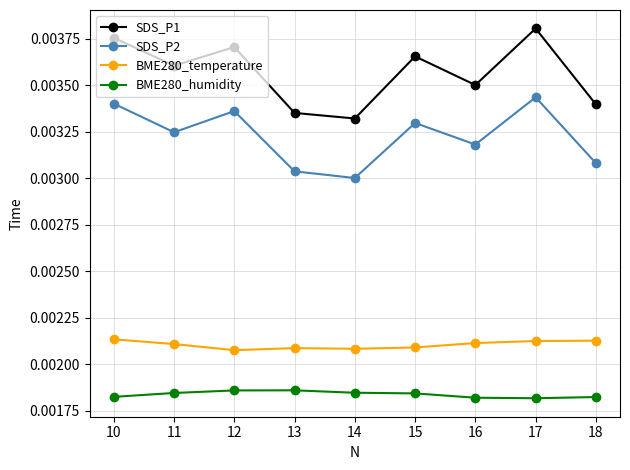

Rank the series by their maximum value, from lowest to highest.

BME280_humidity, BME280_temperature, SDS_P2, SDS_P1